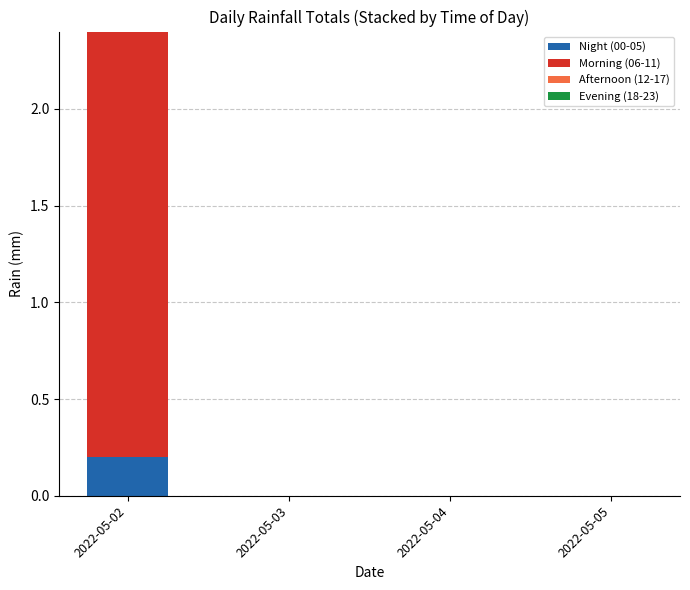

The Night (00-05) series shows 0.1 at 2022-05-05. True or false?

False